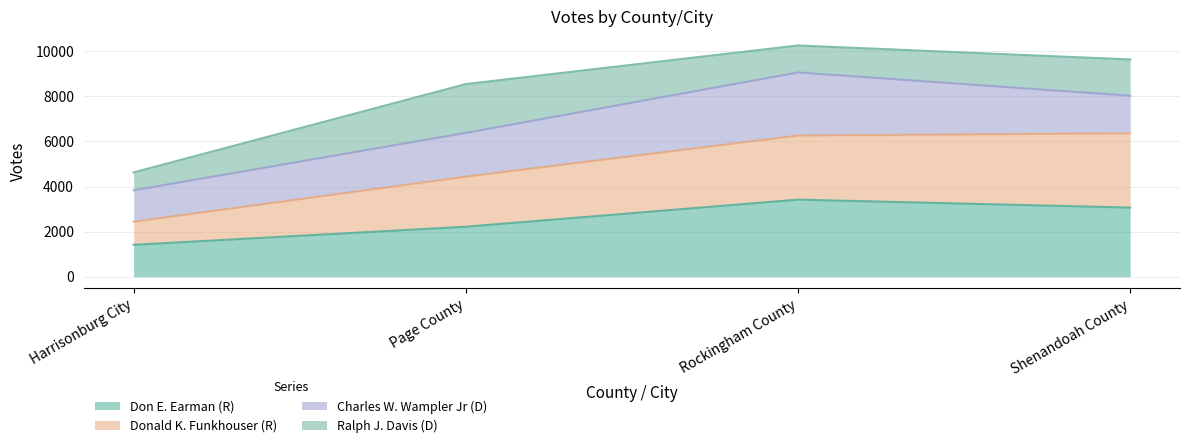

What is the average value of the Don E. Earman (R) series?

2529